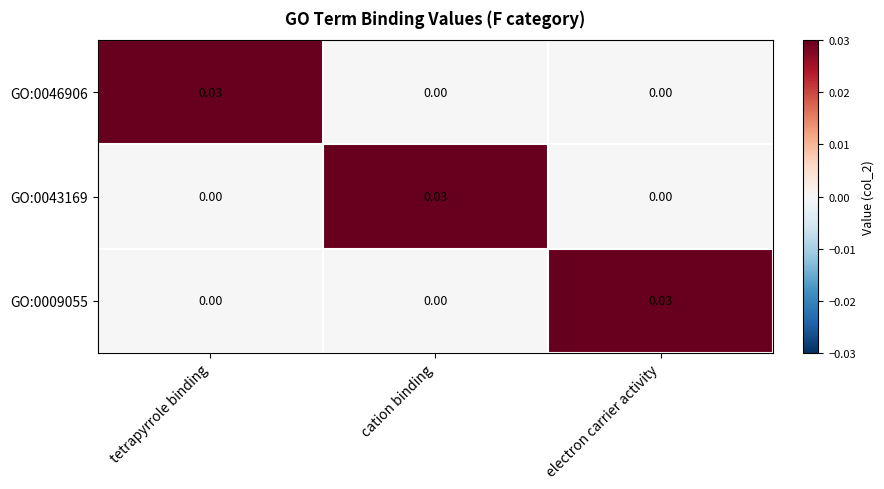

At which label does GO:0043169 reach its peak?

cation binding